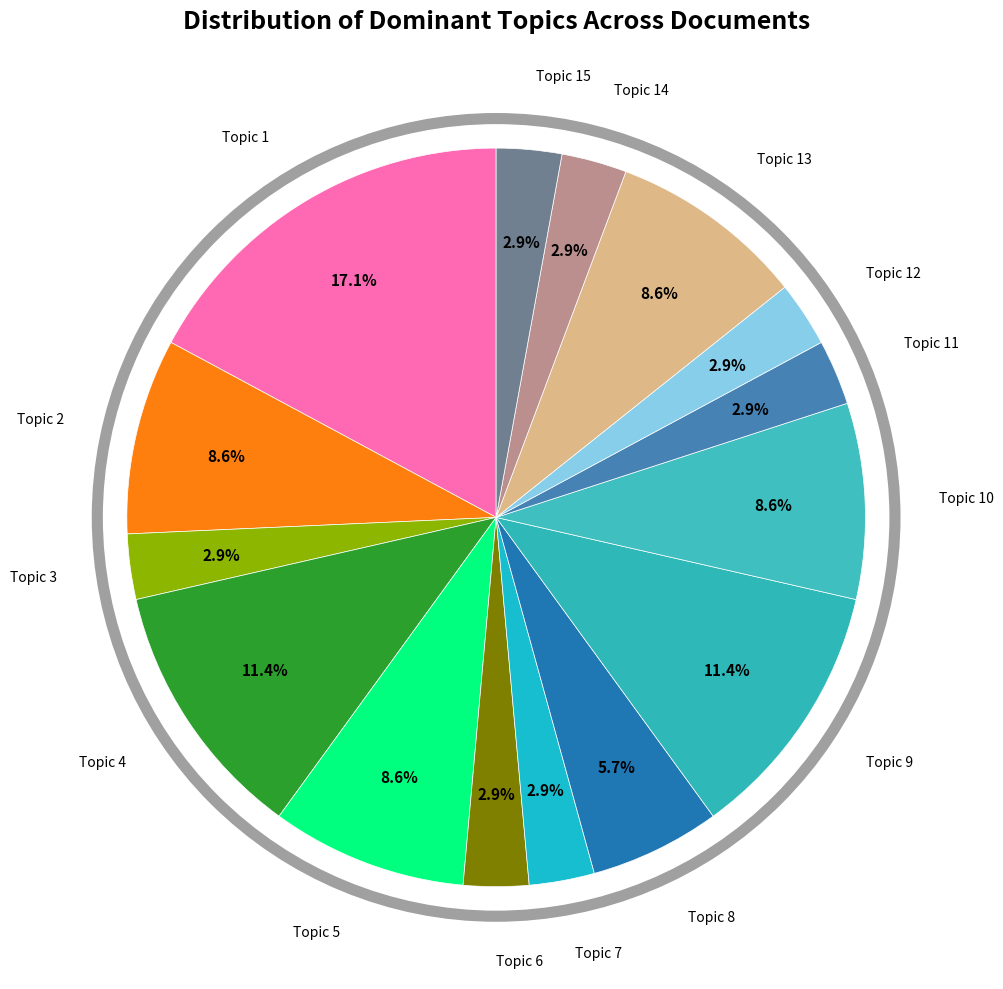

What is the ratio of the value at Topic 11 to the value at Topic 6?

1.0